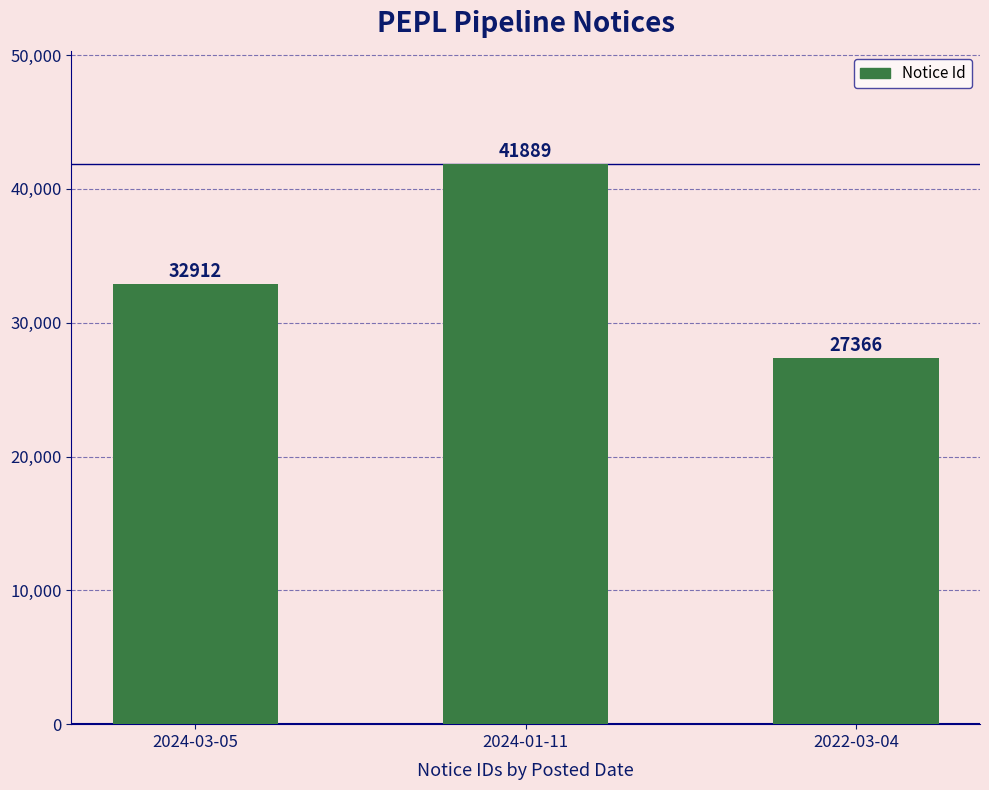

What is the difference between the values at 2024-01-11 and 2024-03-05?

8977